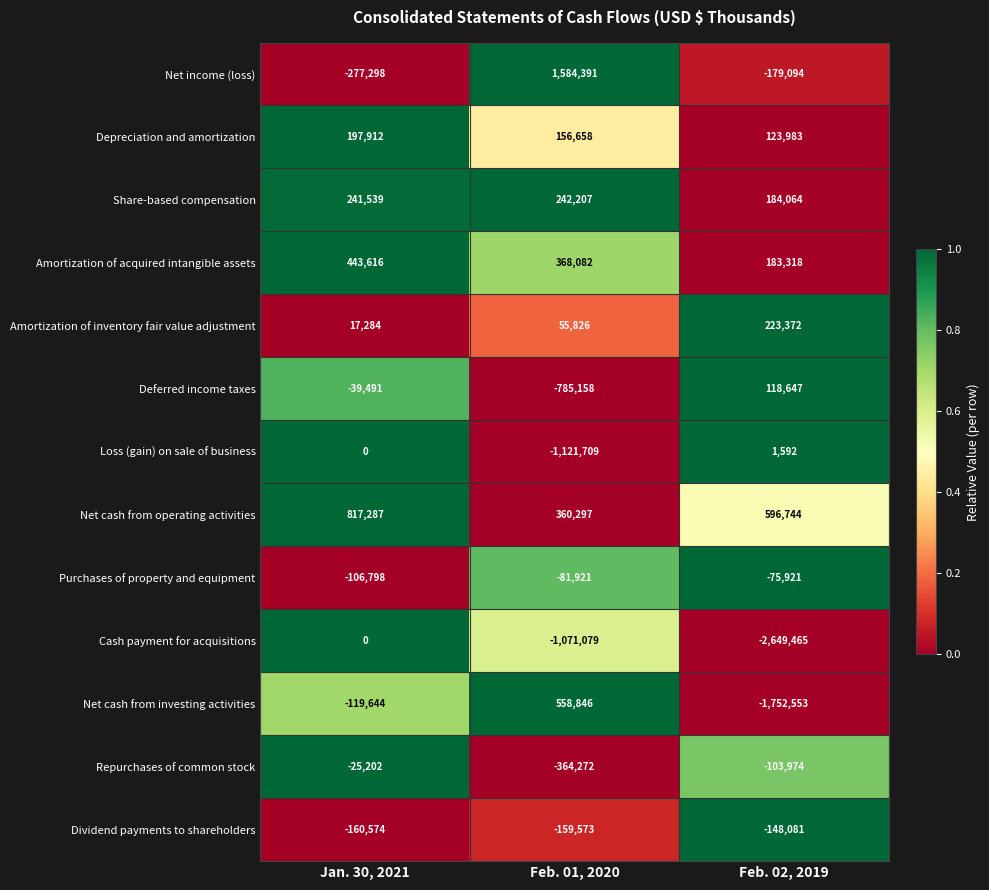

Which series has the widest spread of values?

Cash payment for acquisitions